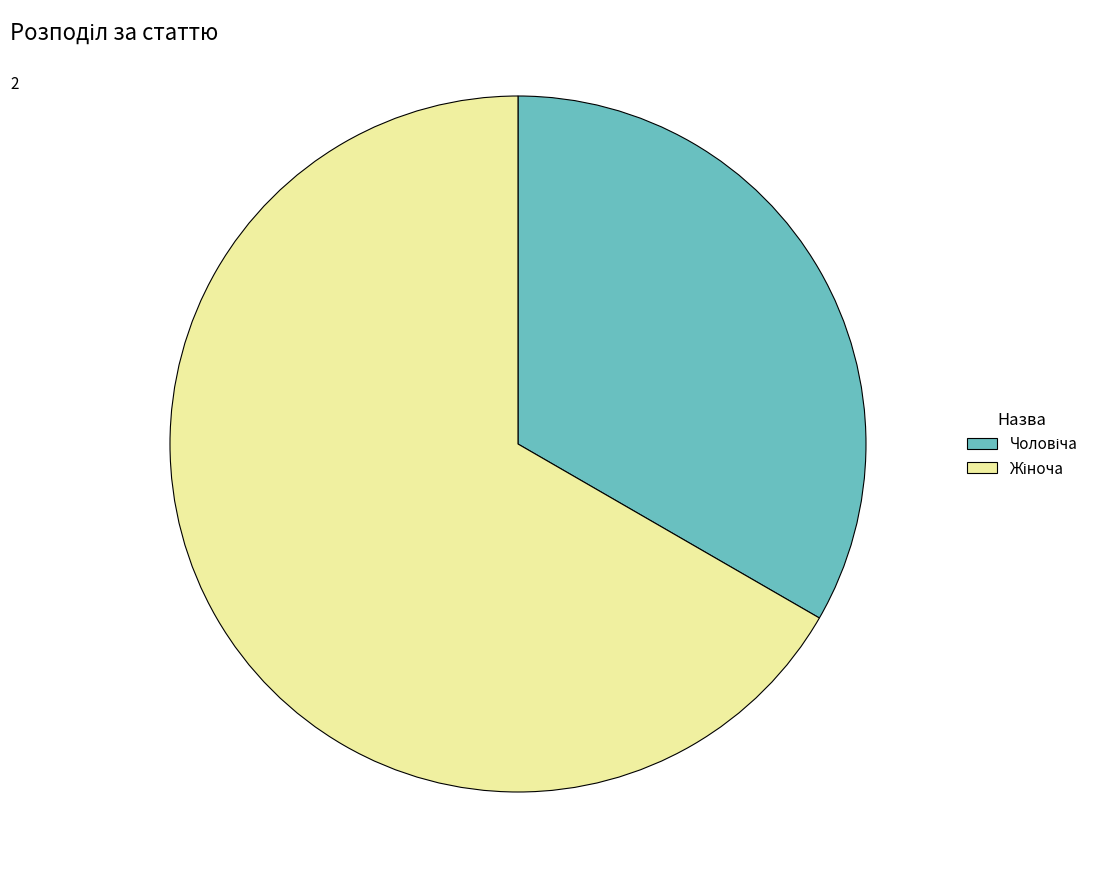

Does any single category account for the majority?

Yes